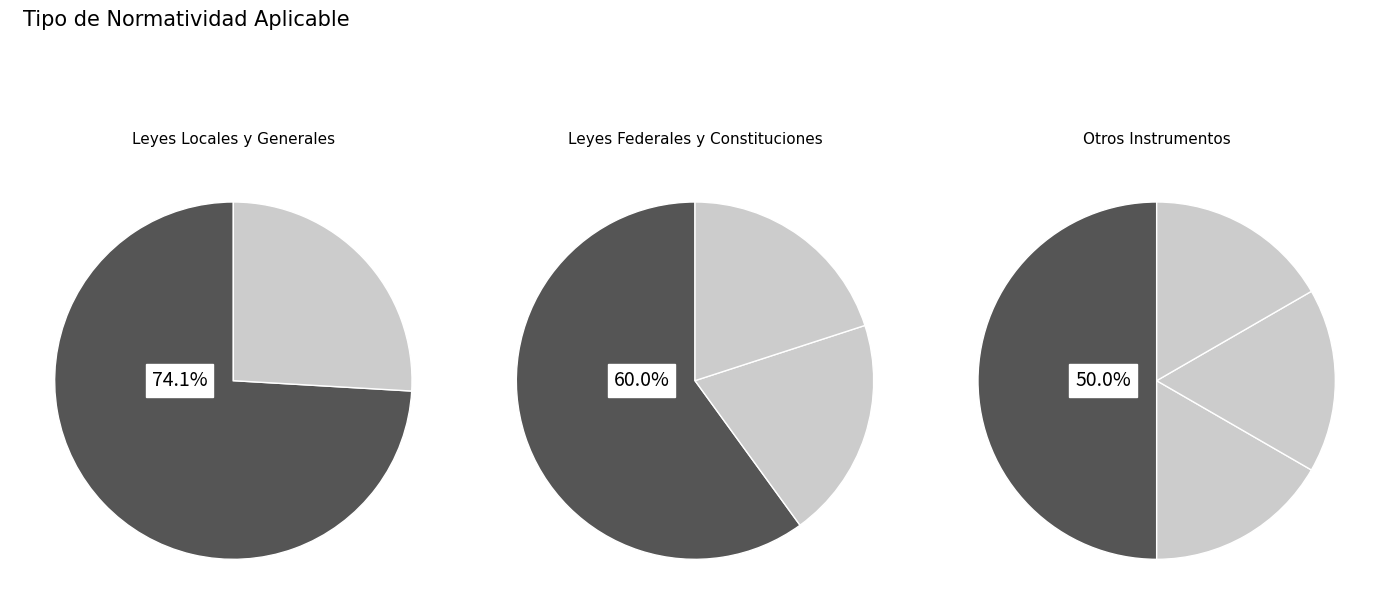

To the nearest percent, what is the combined percentage of Ley Local and Constitución Política de los Estados Unidos Mexicanos?

55%